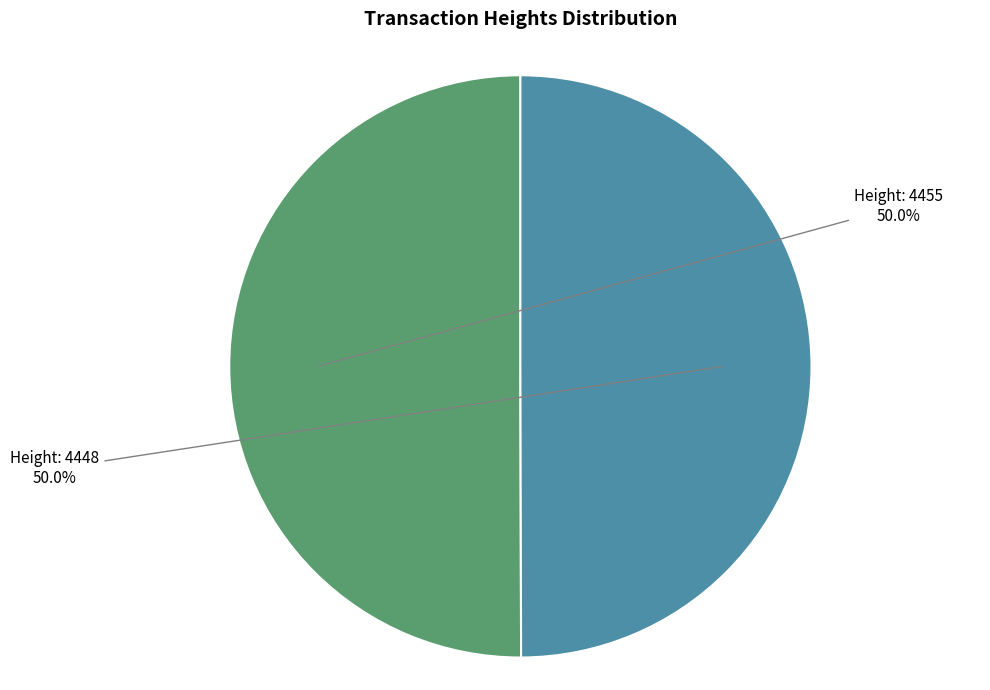

How many slices are in this pie chart?

2